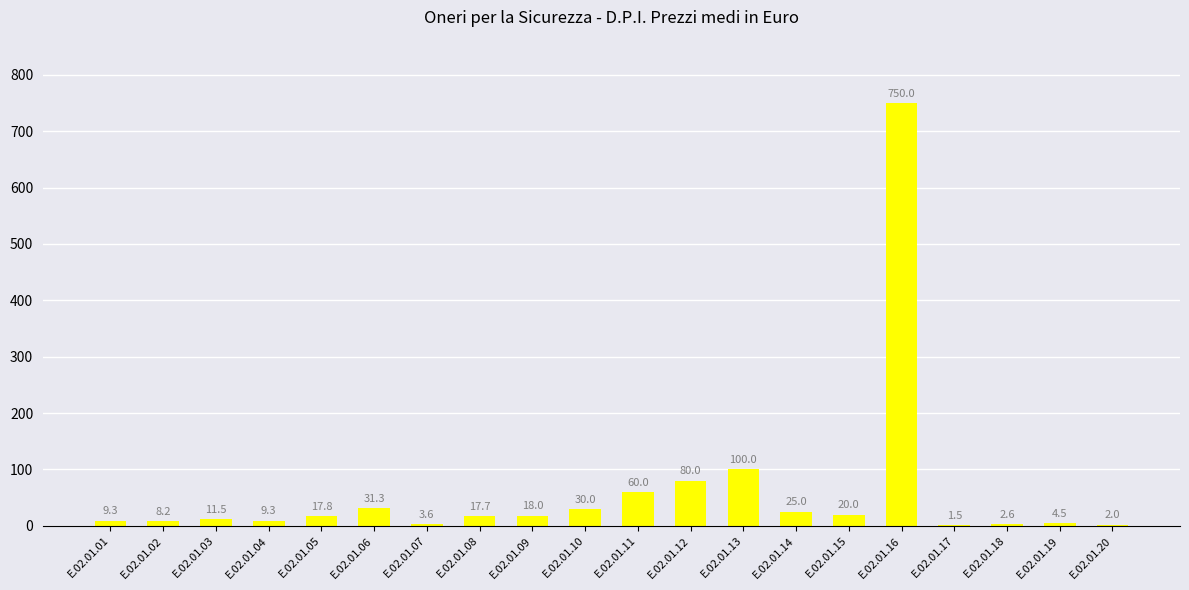

Are the bars horizontal?

No